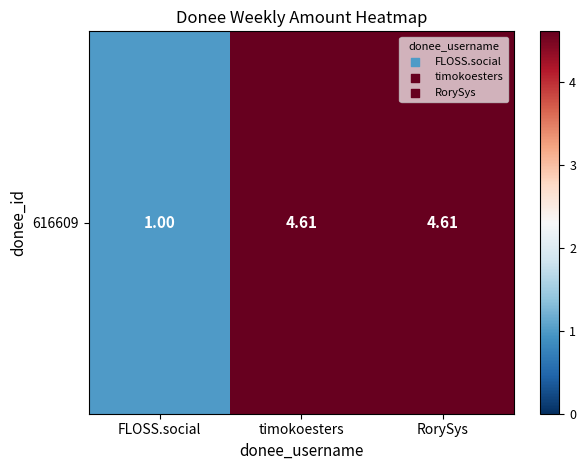

What is the ratio of the value at FLOSS.social to the value at timokoesters?

0.2